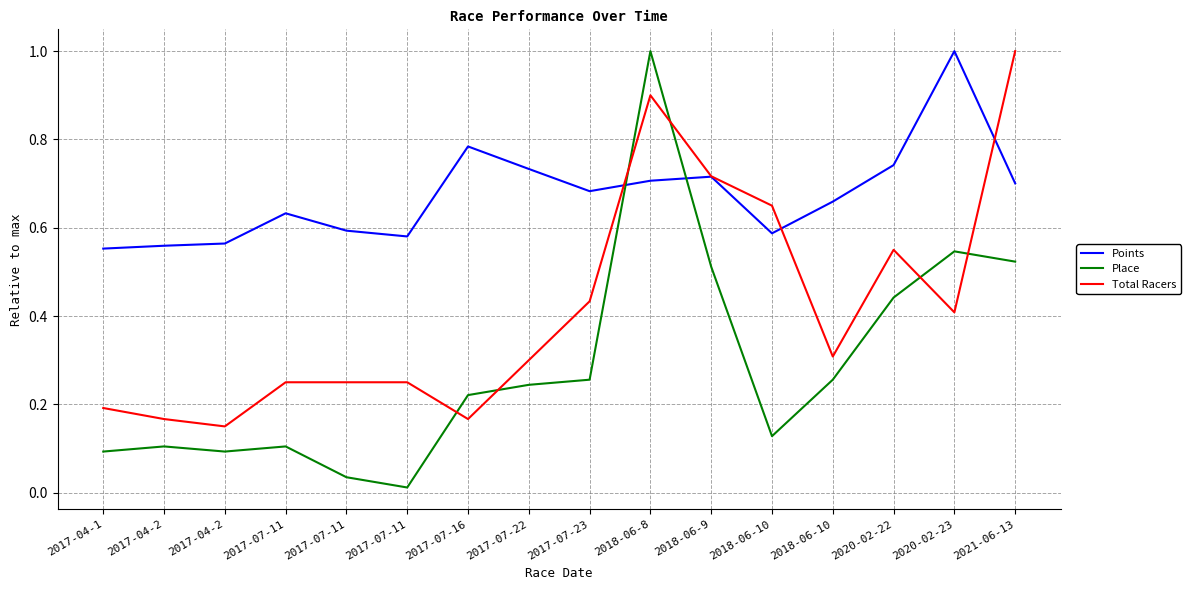

In Place, how many points are lower than both neighbors (excluding endpoints)?

3